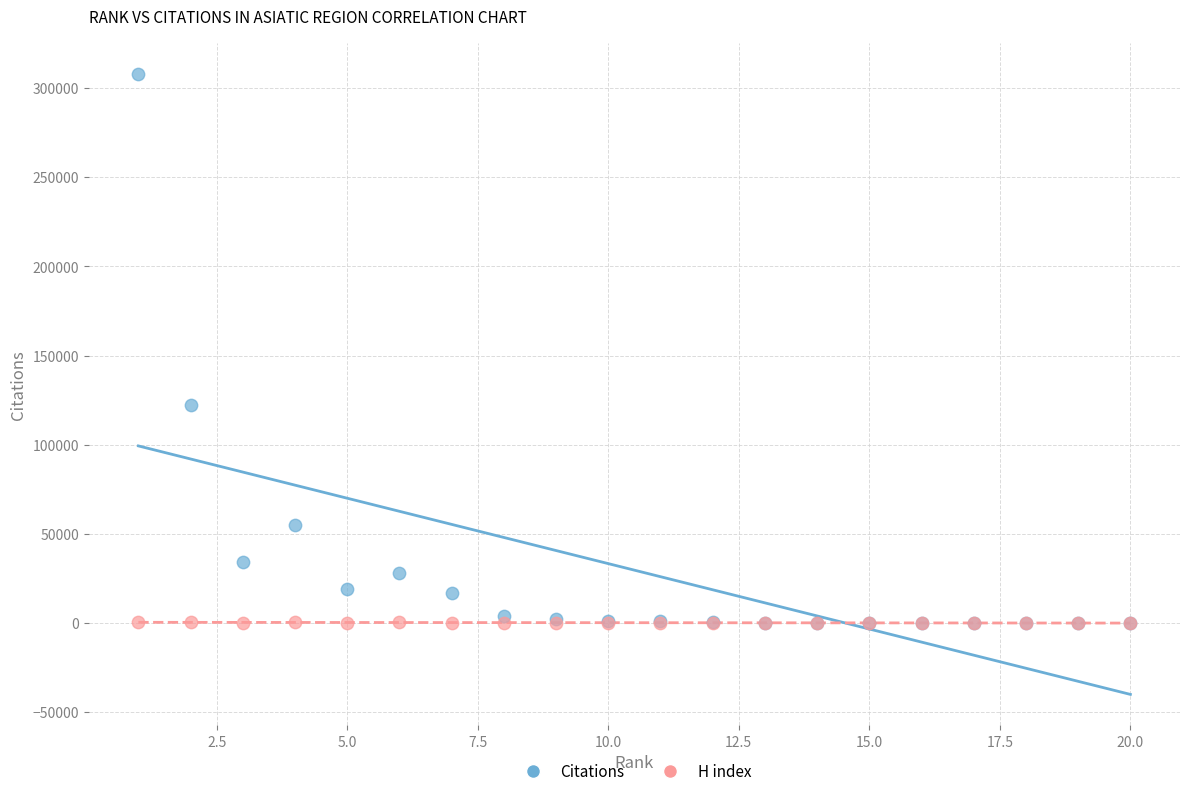

Which series reaches the maximum Y coordinate?

Citations